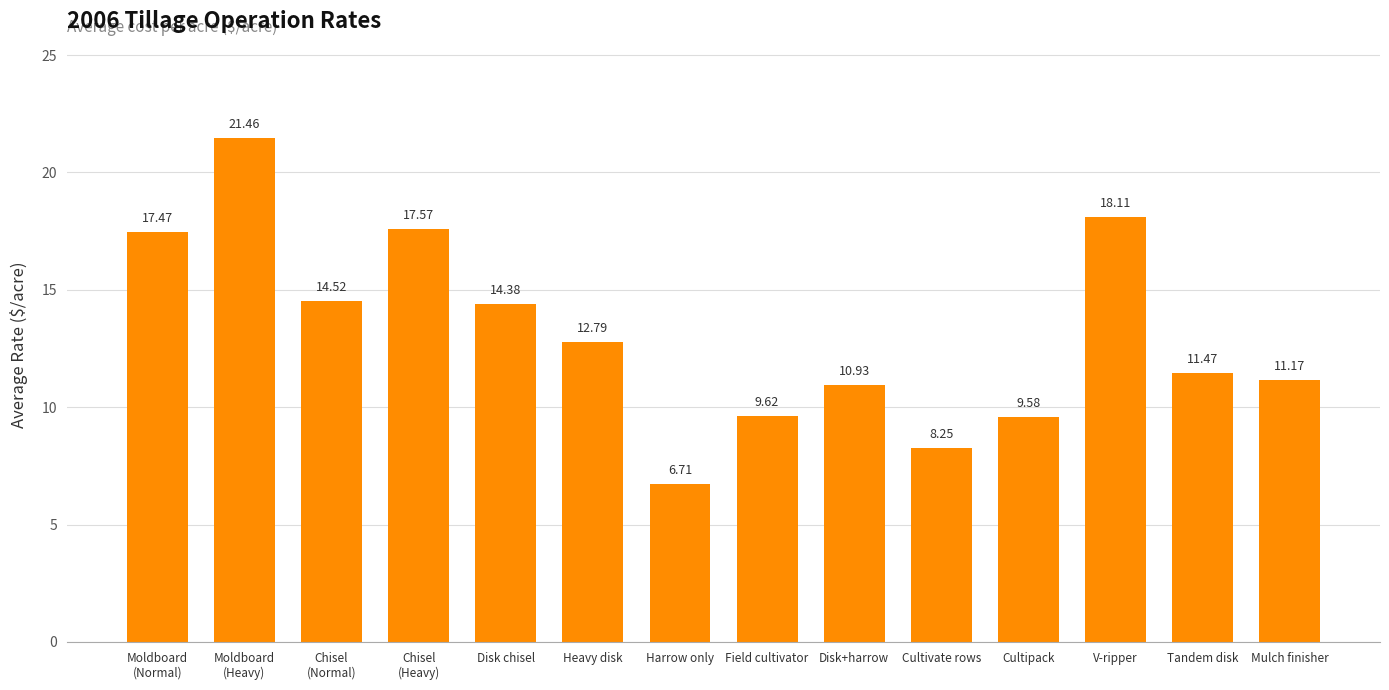

Where is the data nearest to the value 14?

Disk chisel